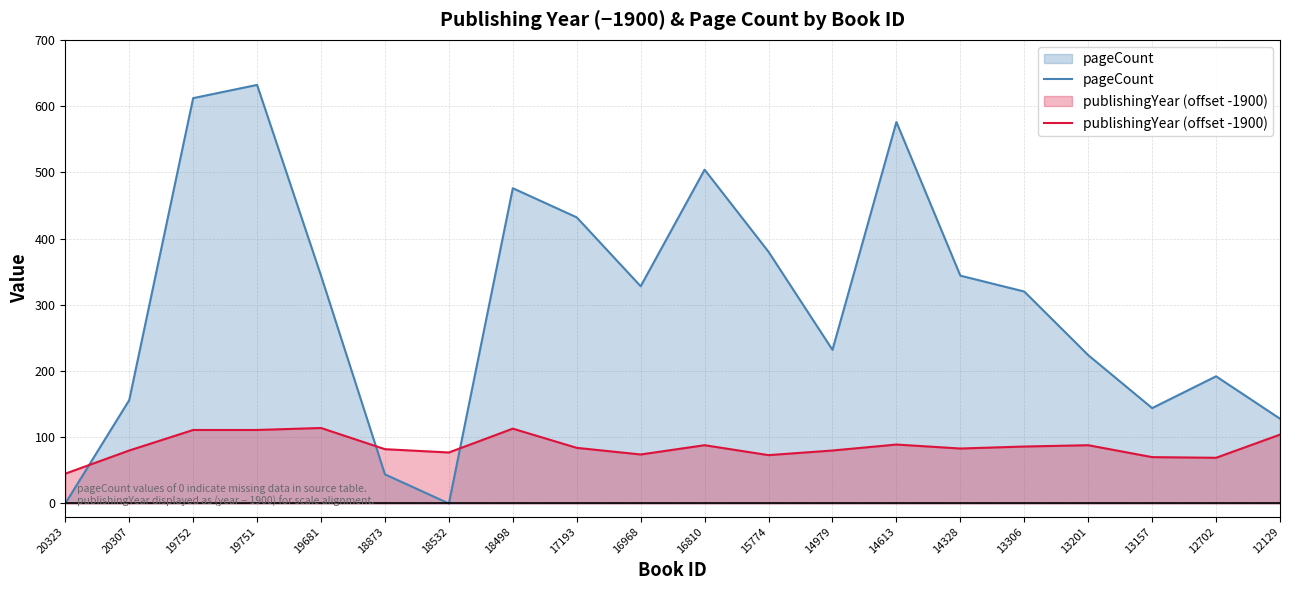

Where does the publishingYear (offset -1900) series first go above 84?

19752